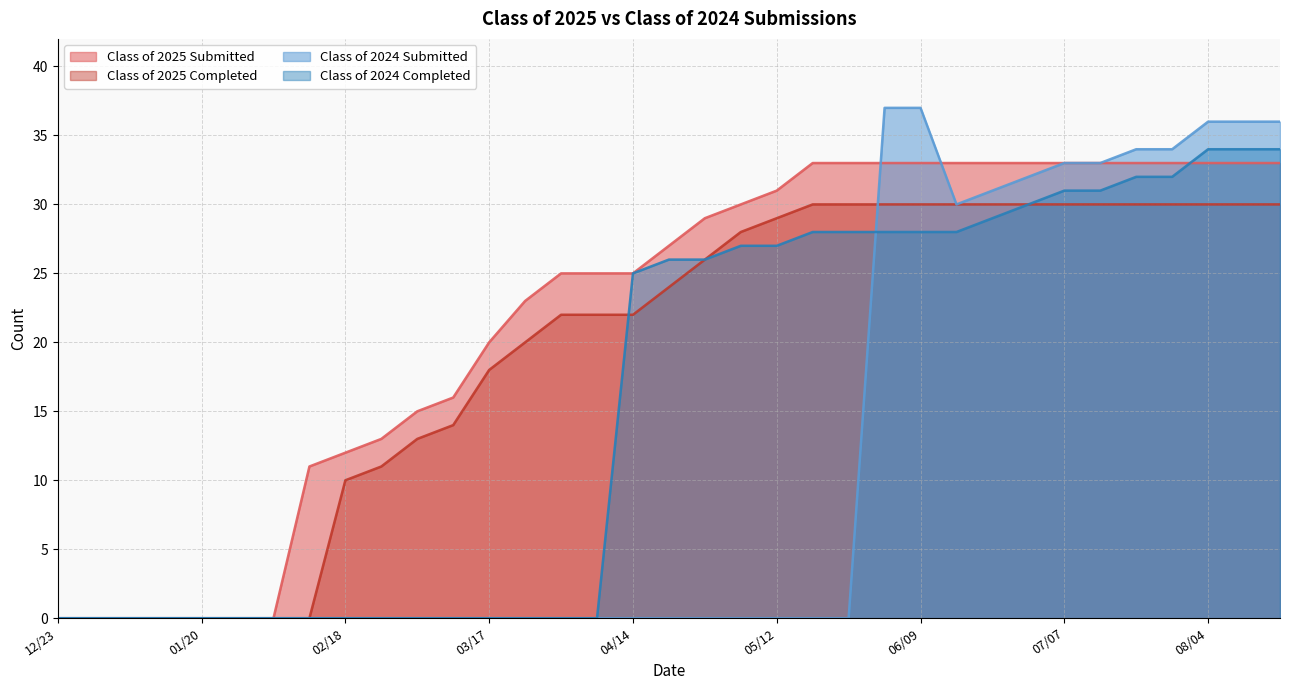

True or false: Class of 2024 Submitted and Class of 2025 Submitted intersect in this chart.

True